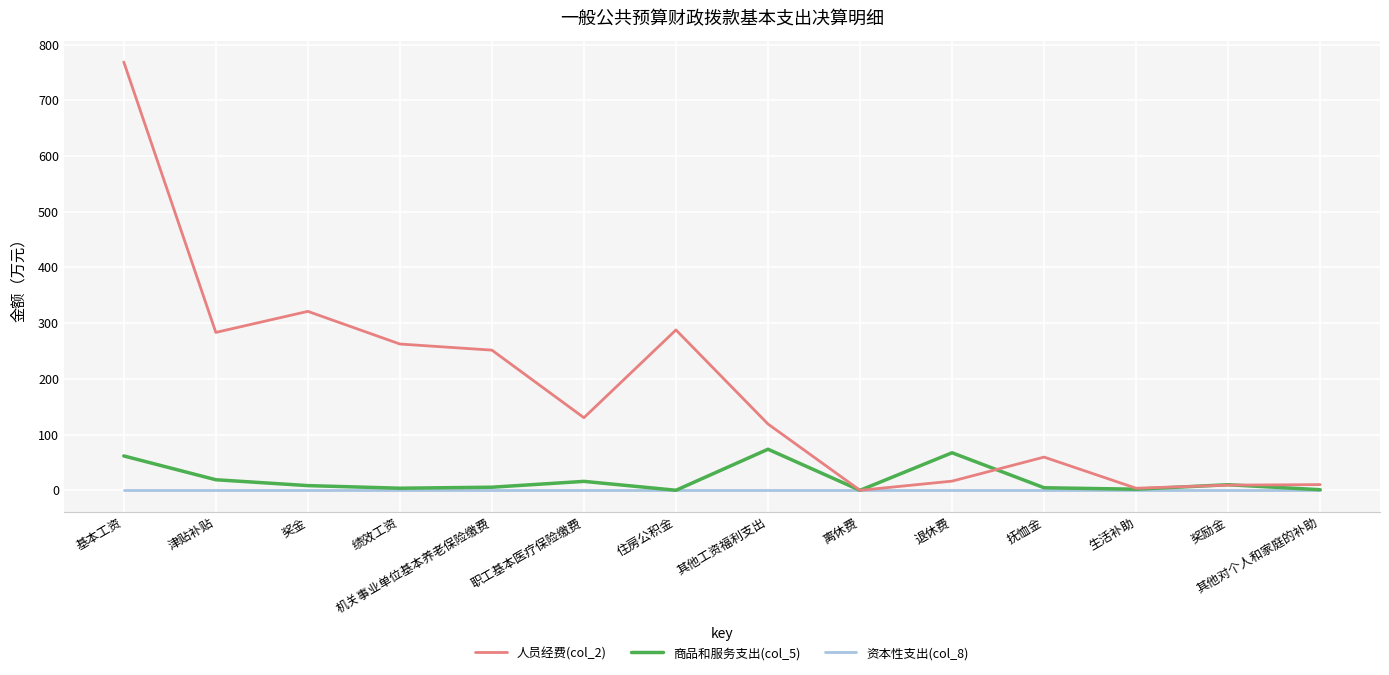

The 资本性支出(col_8) series shows 0.0 at 生活补助. True or false?

True